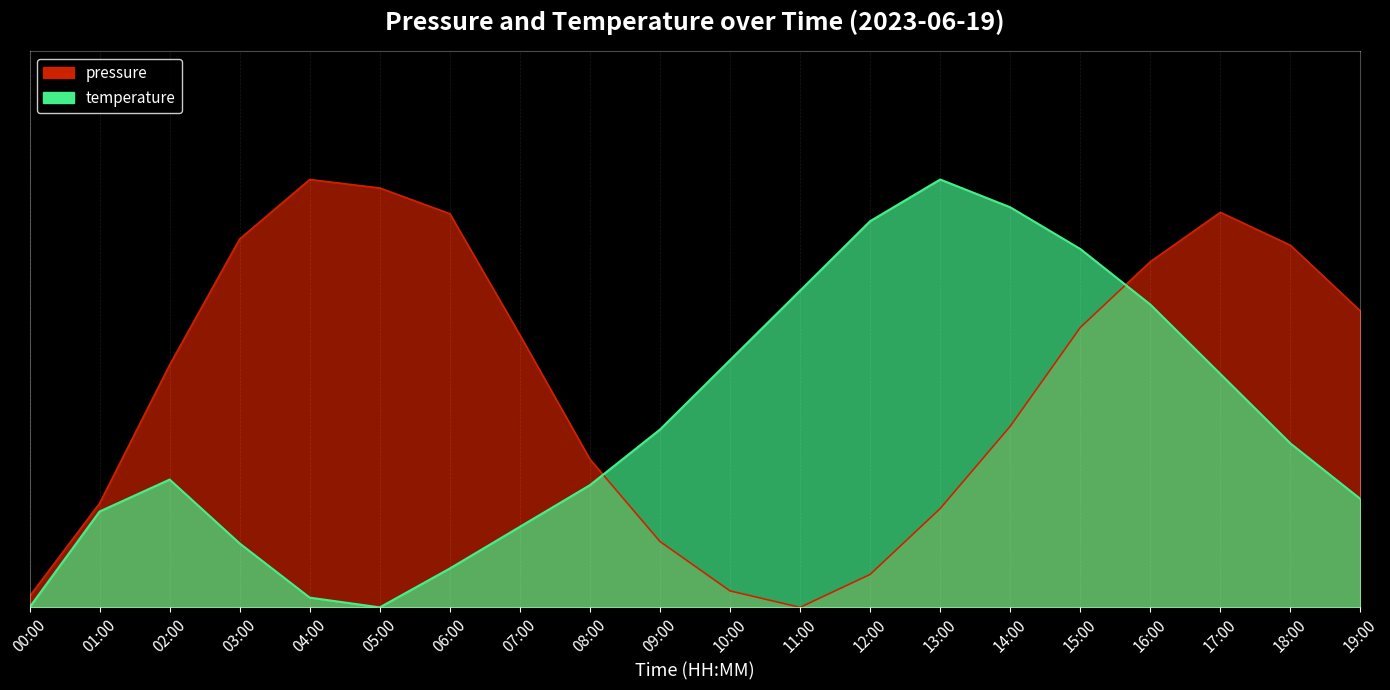

In pressure, how many points are higher than both neighbors (excluding endpoints)?

2